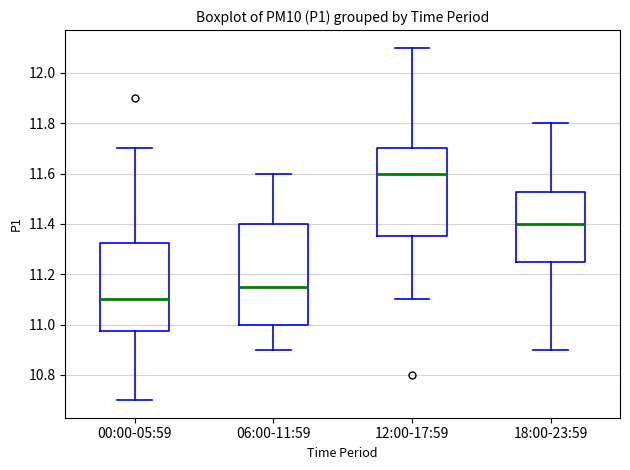

Comparing the boxes themselves (not the whiskers), which one is the tallest?

06:00-11:59